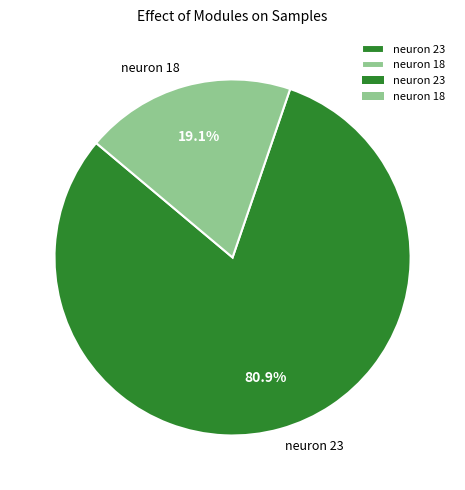

What is the smallest slice in the pie chart?

neuron 18